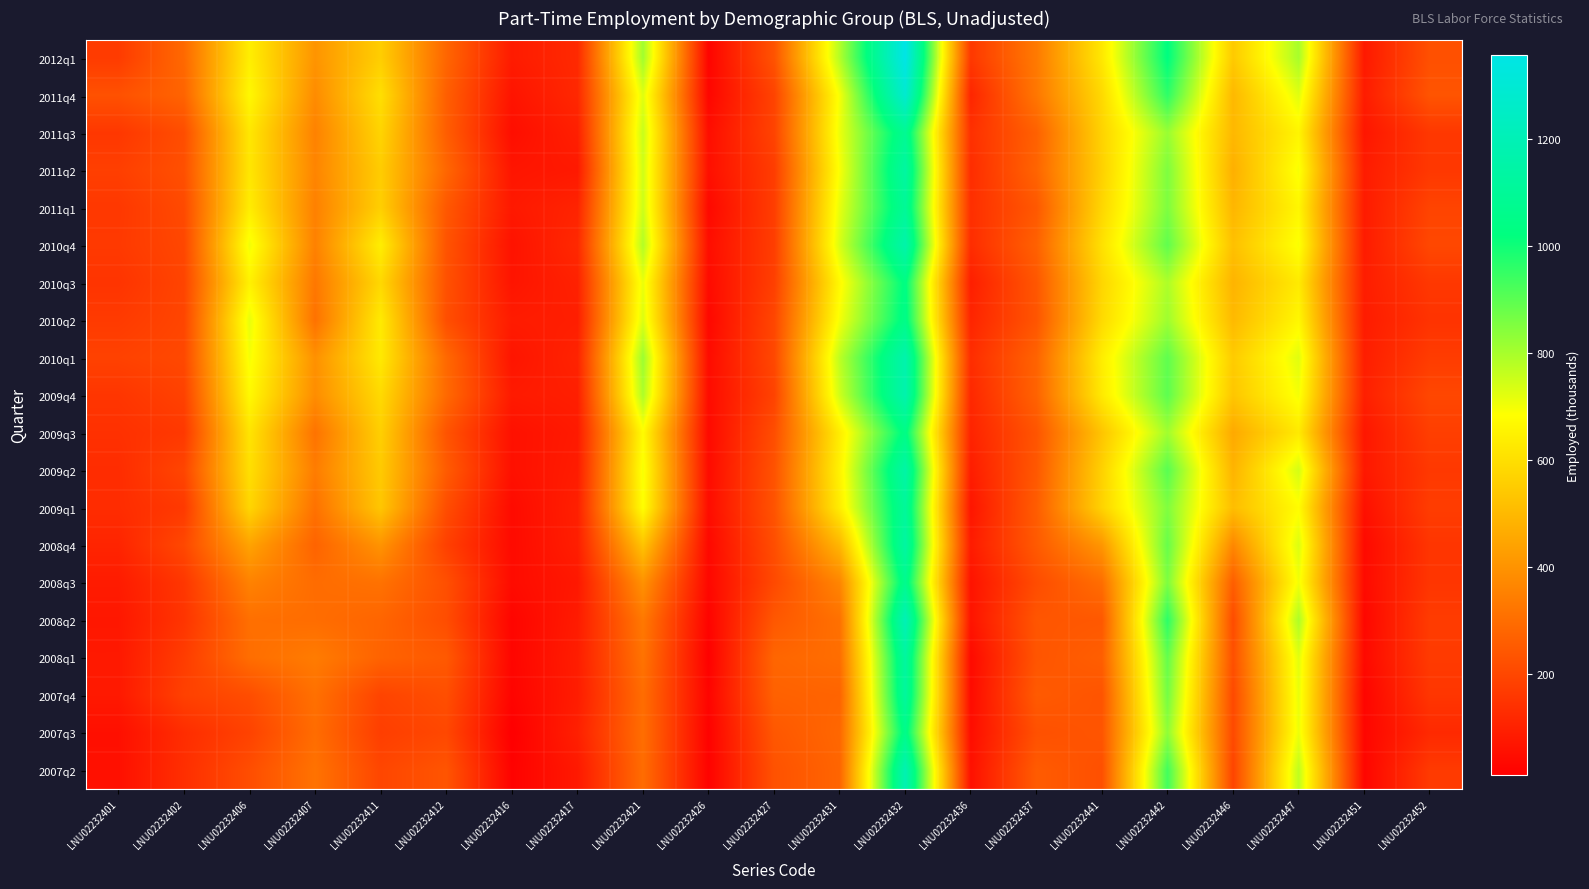

At how many categories does at least one series exceed 1294?

1